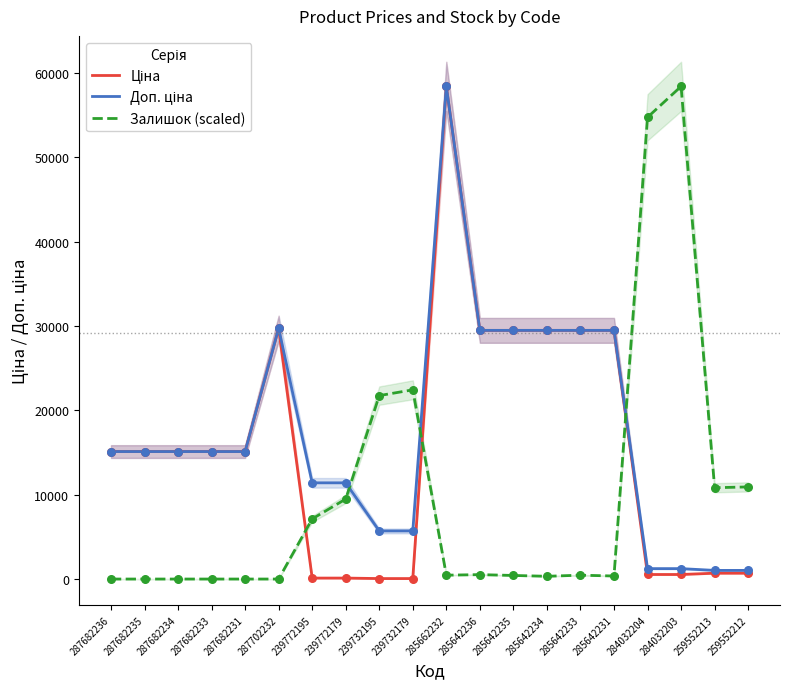

What is the total value across all series at 285642234?

59310.1